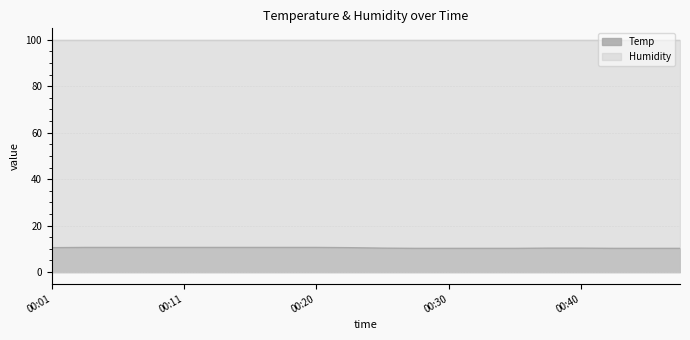

What is the minimum value shown in the chart?

10.2